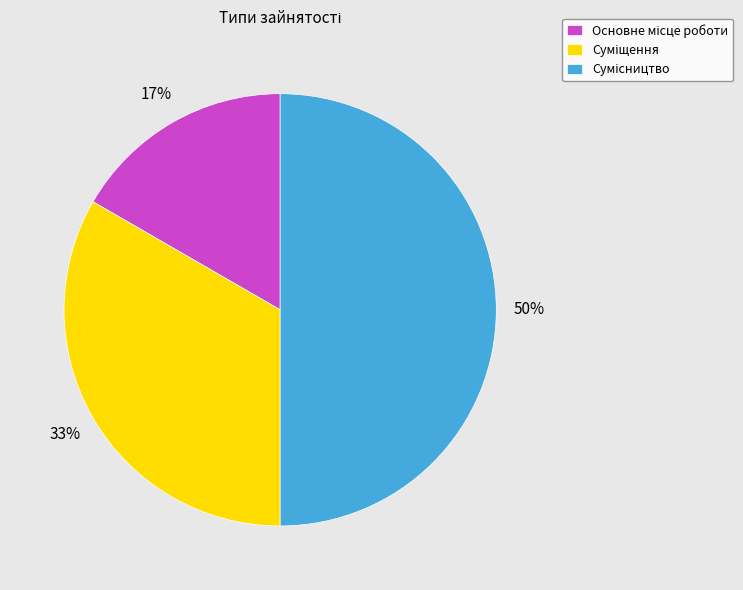

How many segments does this pie chart have?

3